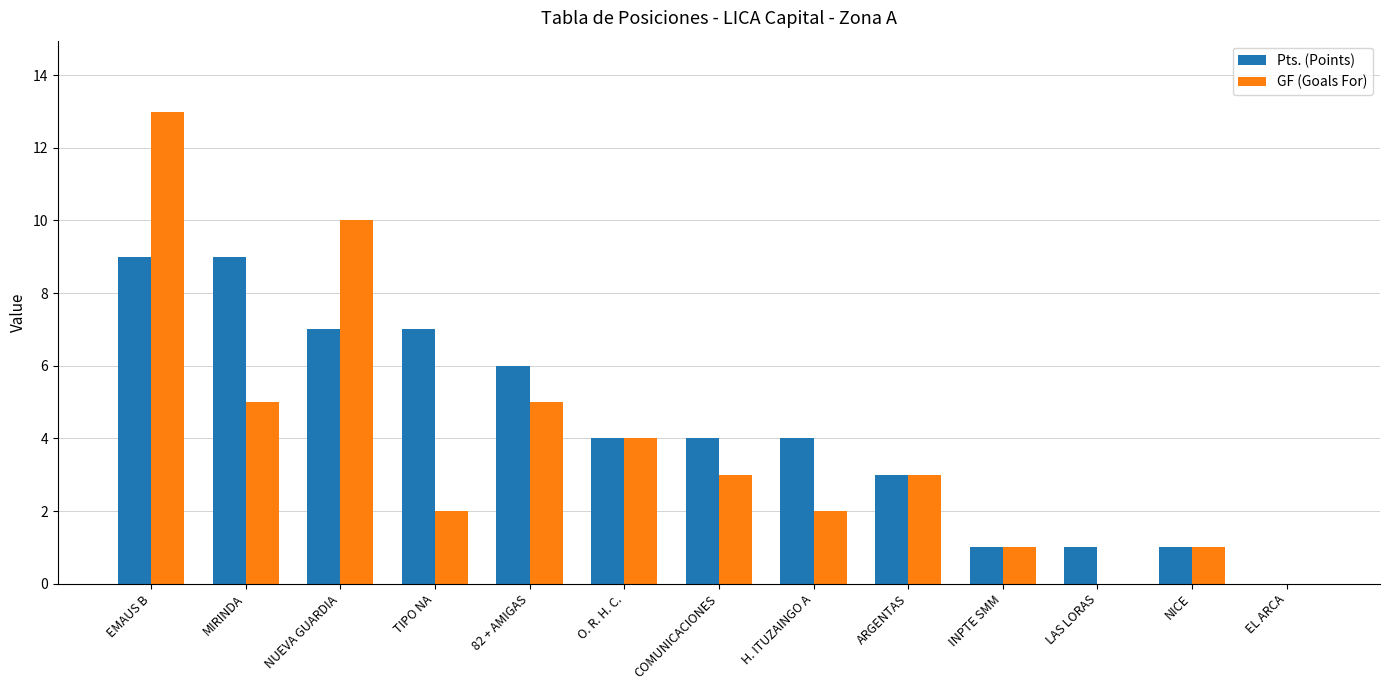

How many groups of bars are there?

13